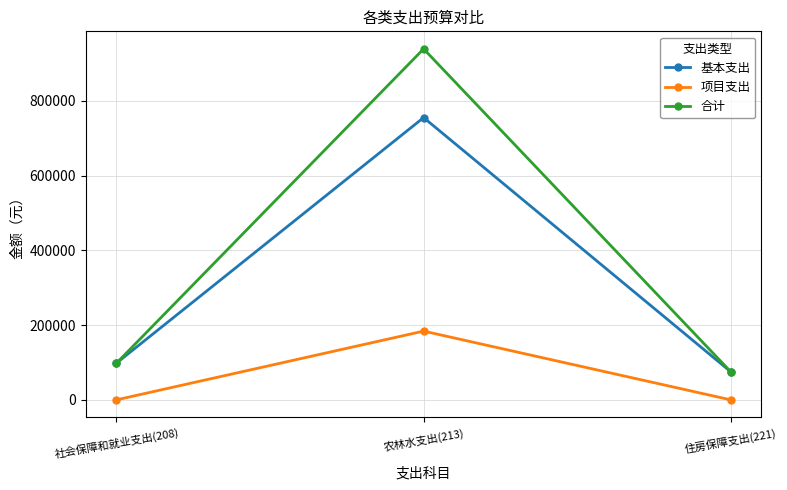

What is the total value across all series at 农林水支出(213)?

1877413.3